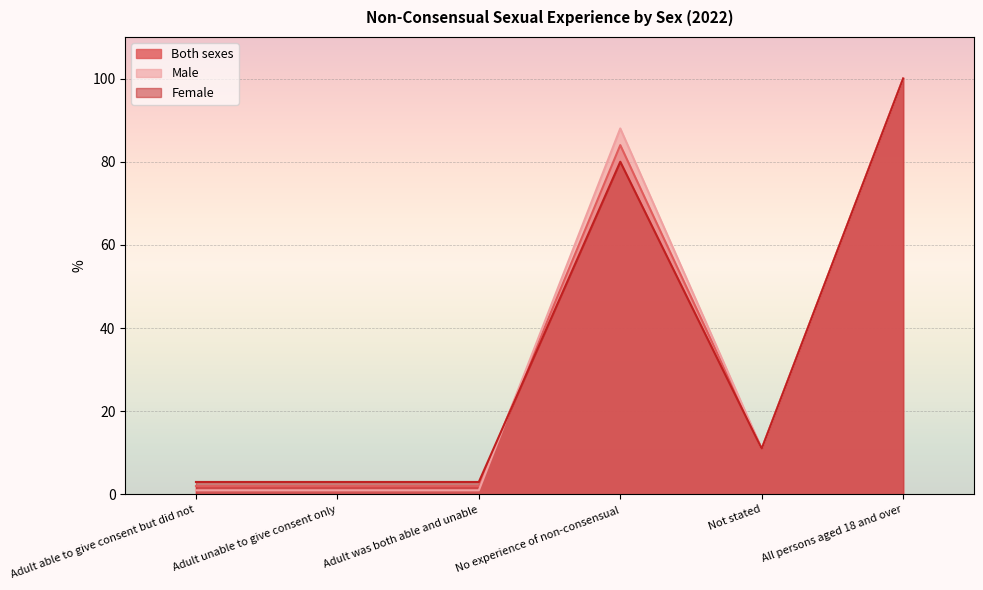

How many data points does each series have?

6